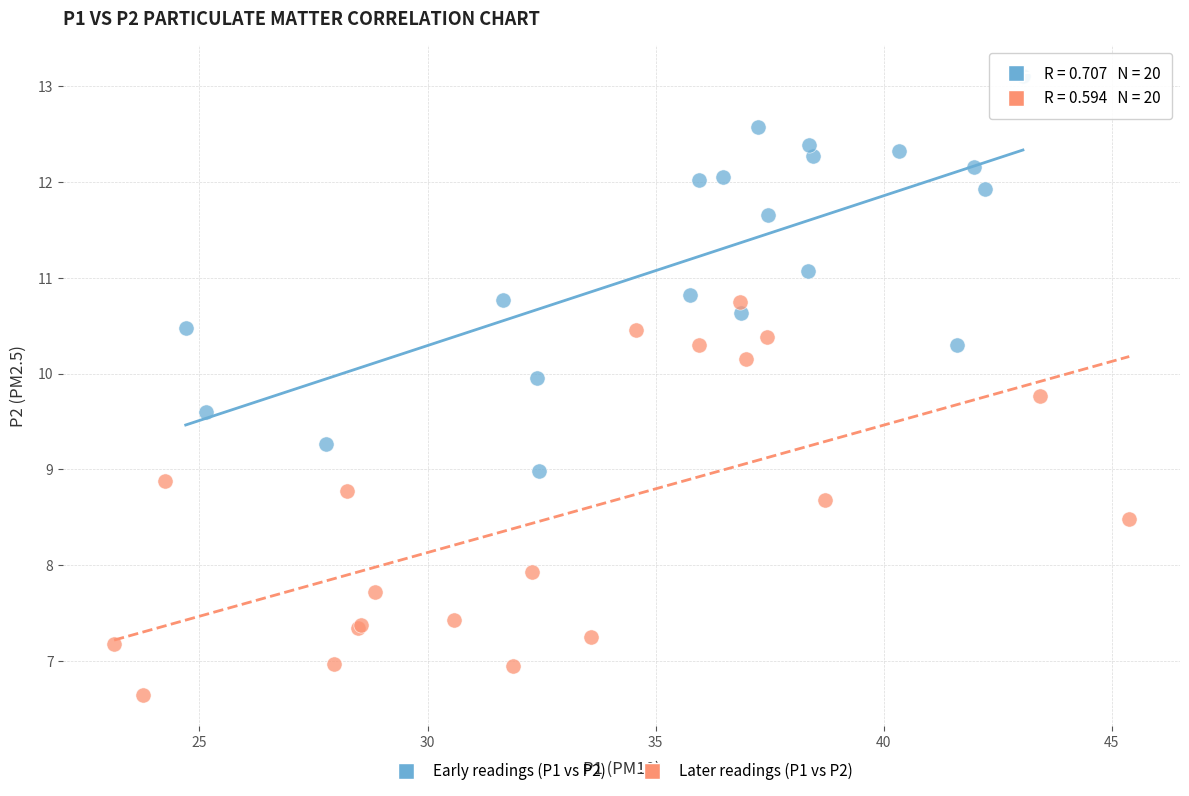

Which series contains the highest Y value?

Early readings (P1 vs P2)